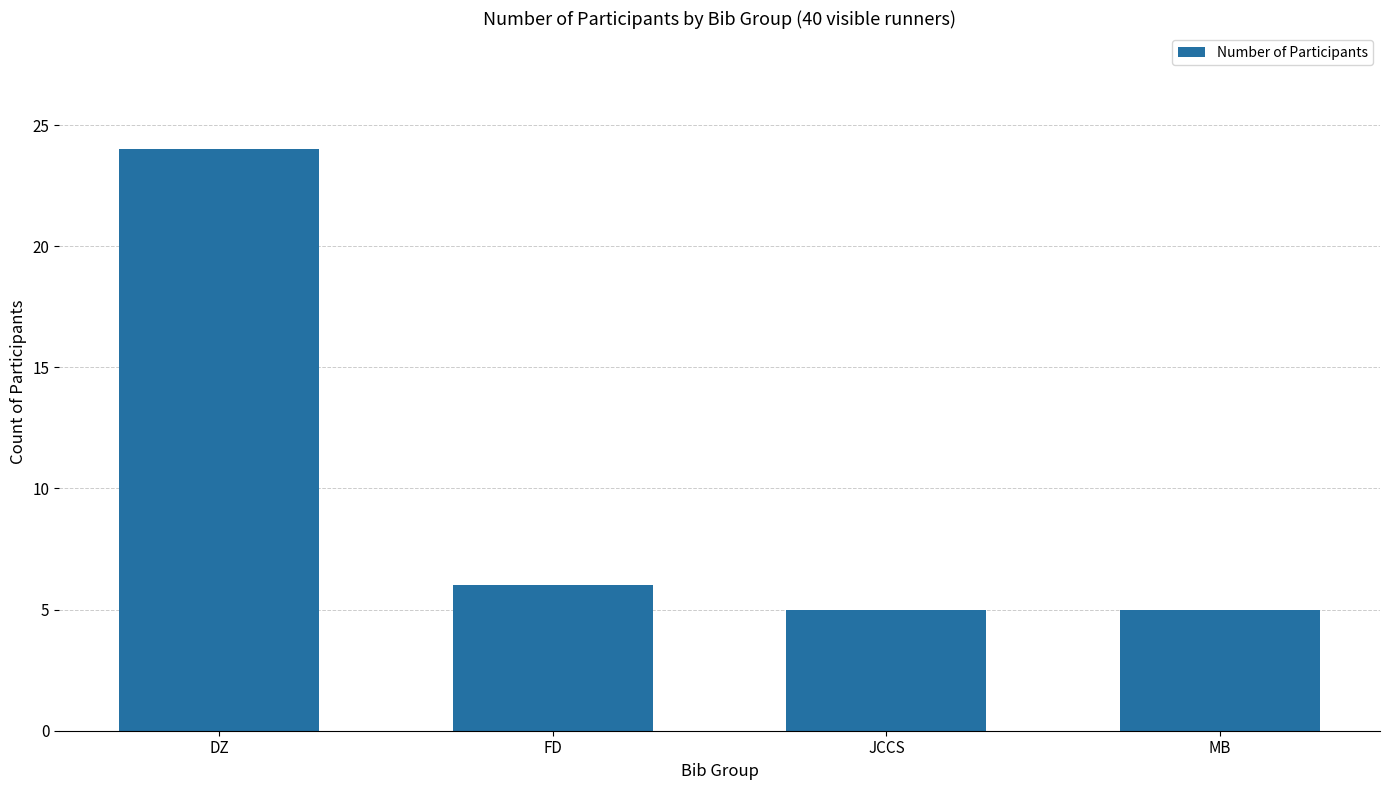

What is the label of the 2nd bar from the left?

FD